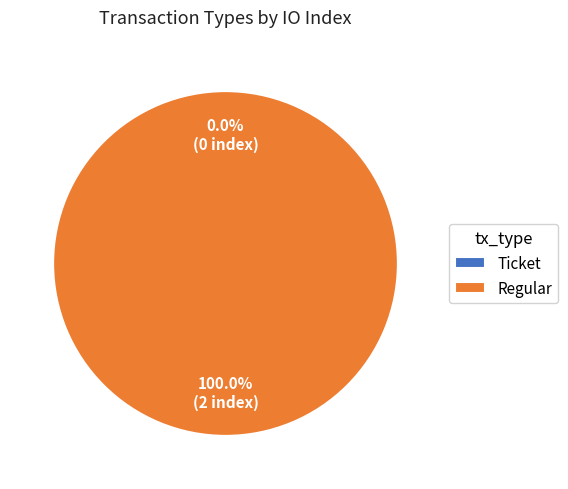

Rank the categories by value from lowest to highest.

Ticket, Regular